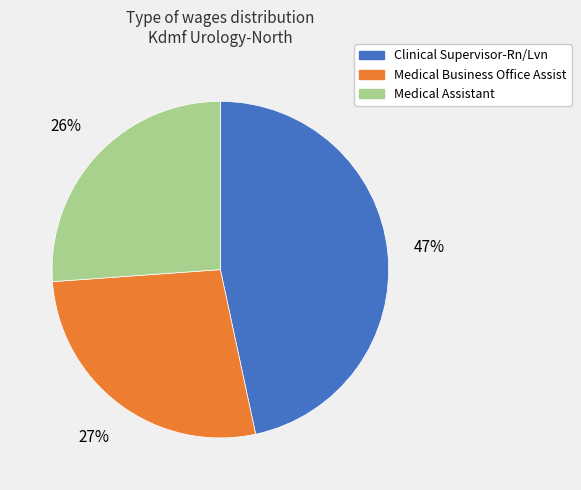

To the nearest percent, what portion does Medical Business Office Assist represent?

27%